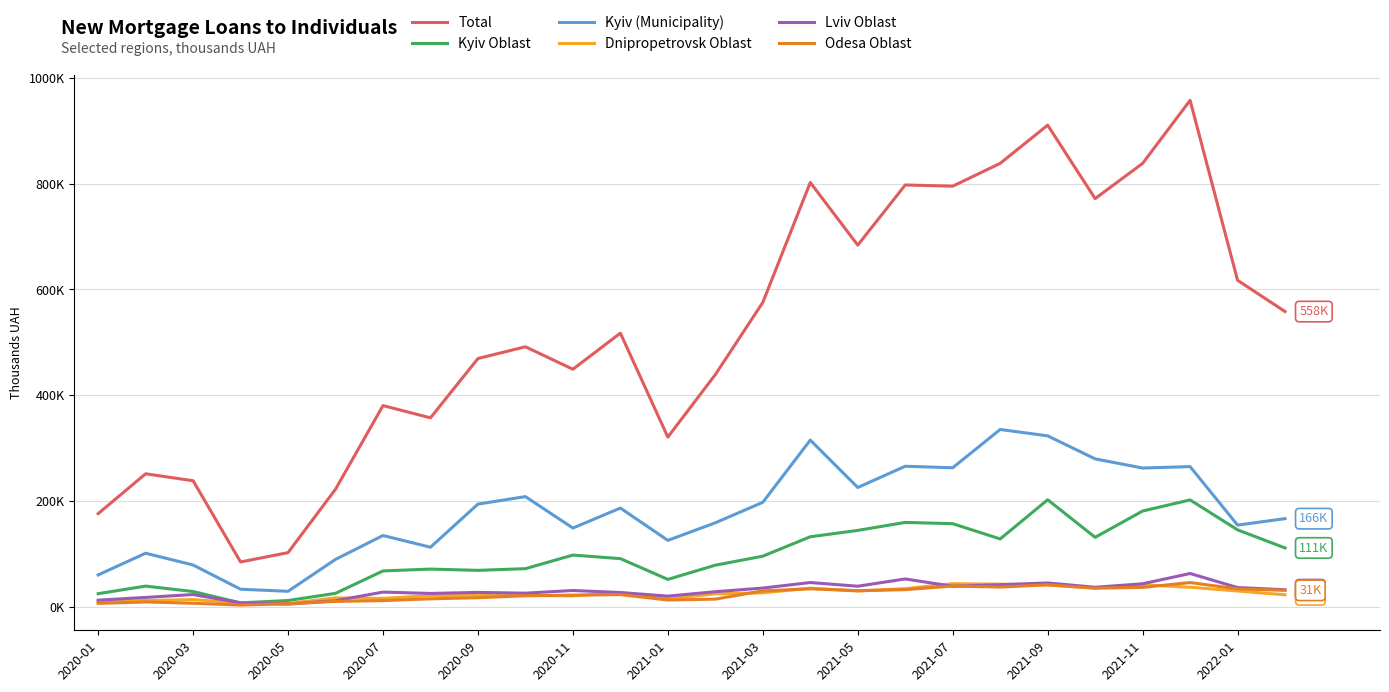

True or false: Kyiv (Municipality) has more than 2 interior local peaks.

True